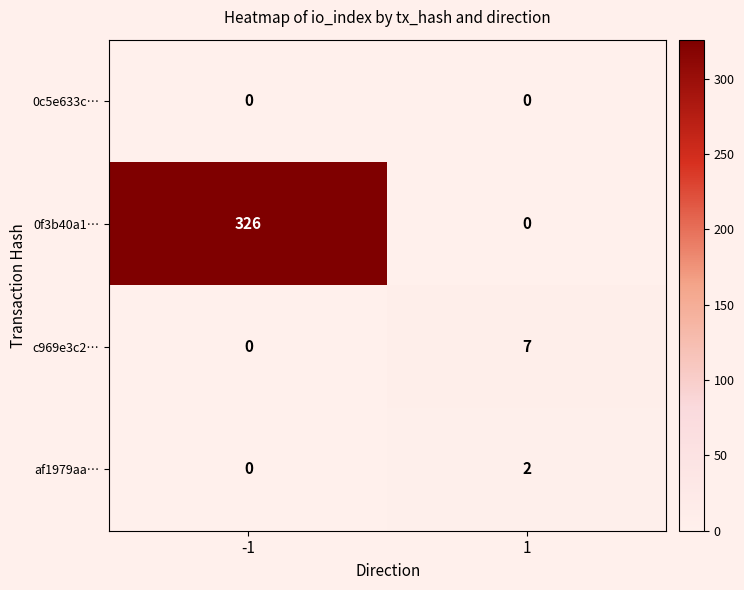

How many values in the 0f3b40a1… series are below 326?

1